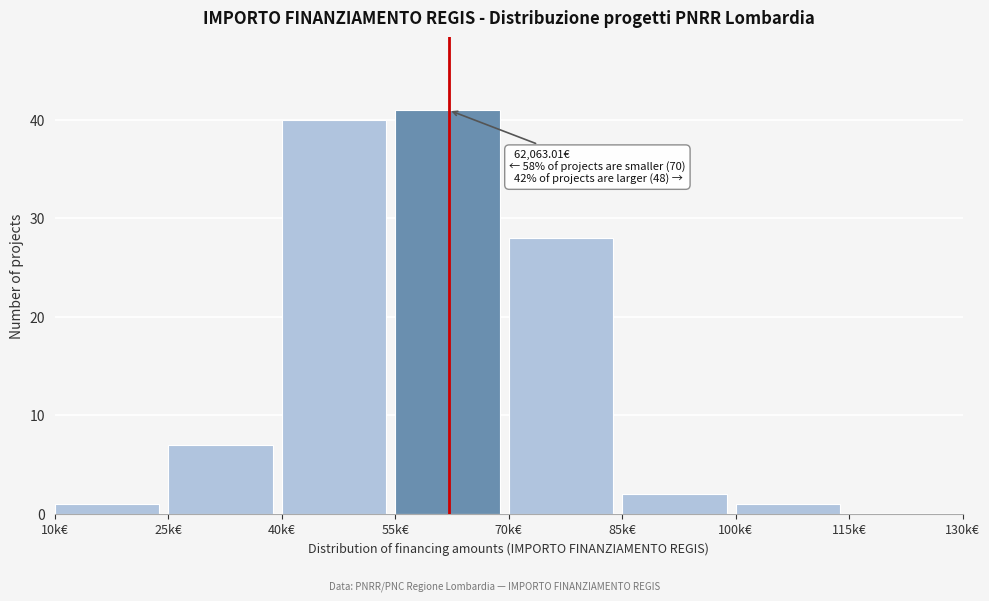

Reading left to right, list all the values displayed in this chart.

10k€=1	25k€=7	40k€=40	55k€=41	70k€=28	85k€=2	100k€=1	115k€=0